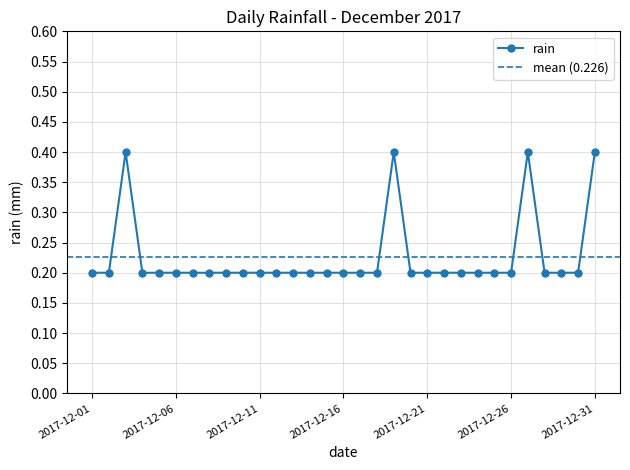

How many points are higher than both their immediate neighbors (excluding endpoints)?

3